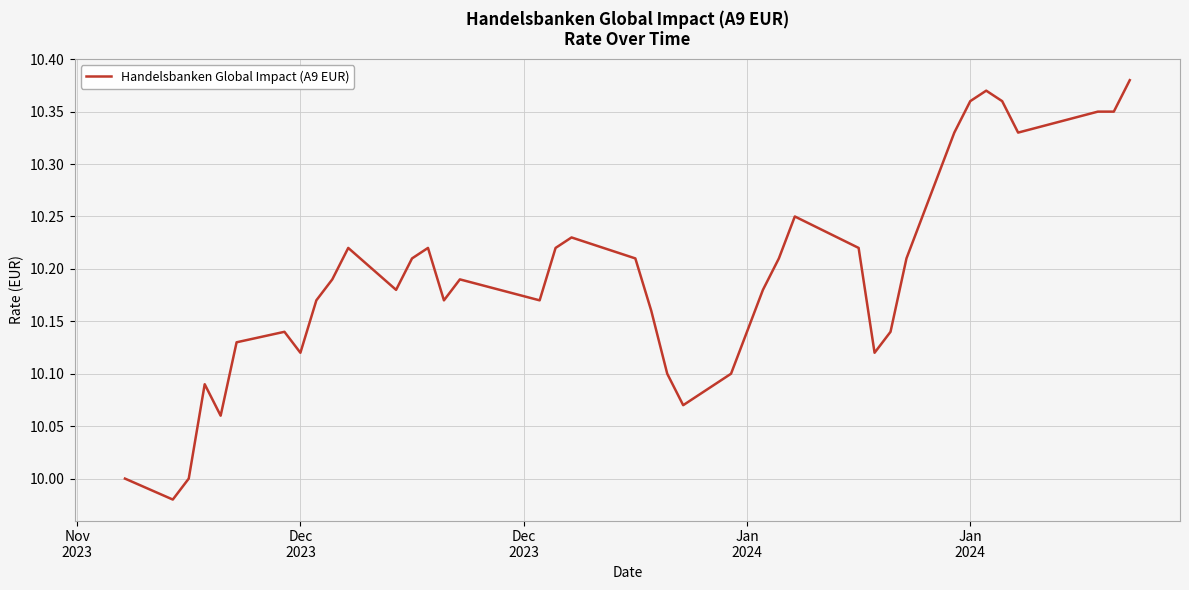

How many distinct data groups are displayed?

1